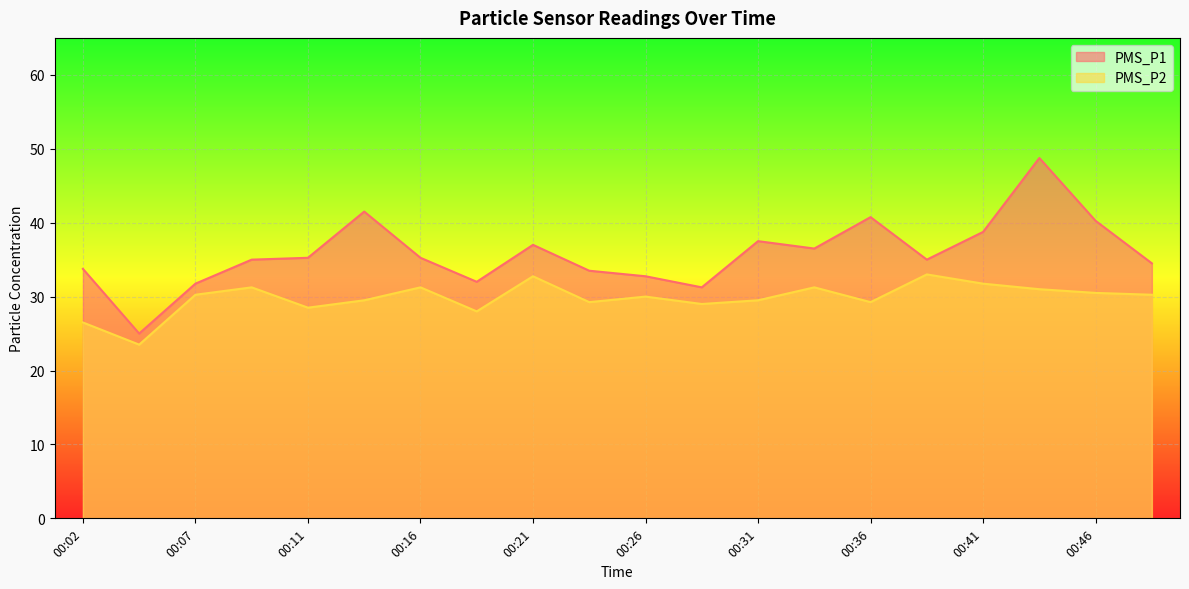

At which label does PMS_P2 reach its peak?

00:38